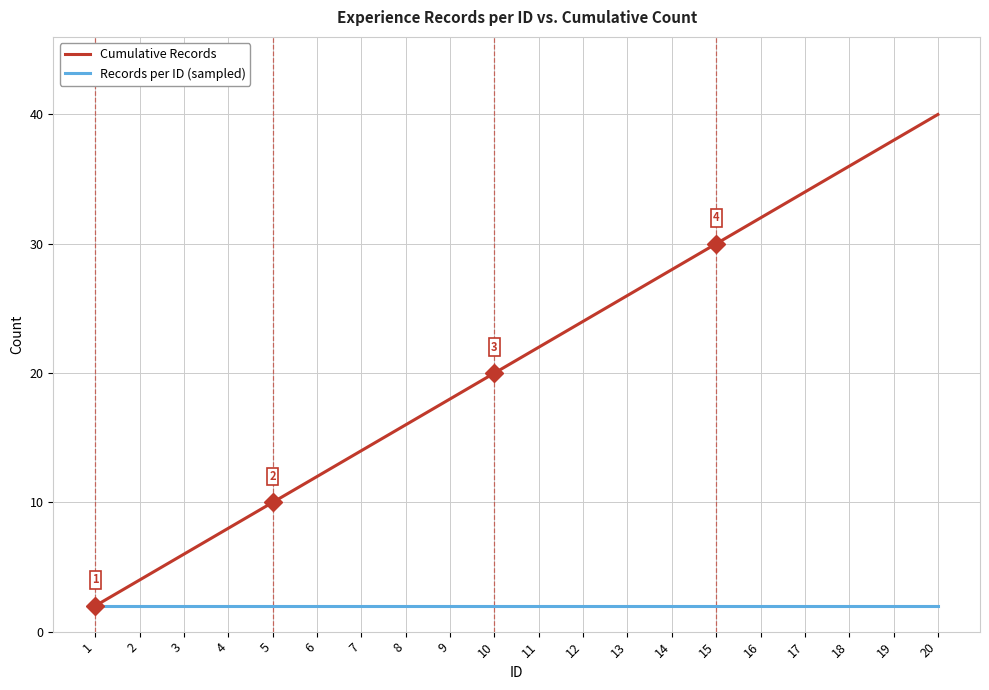

The Cumulative Records series shows 34 at 17. True or false?

True